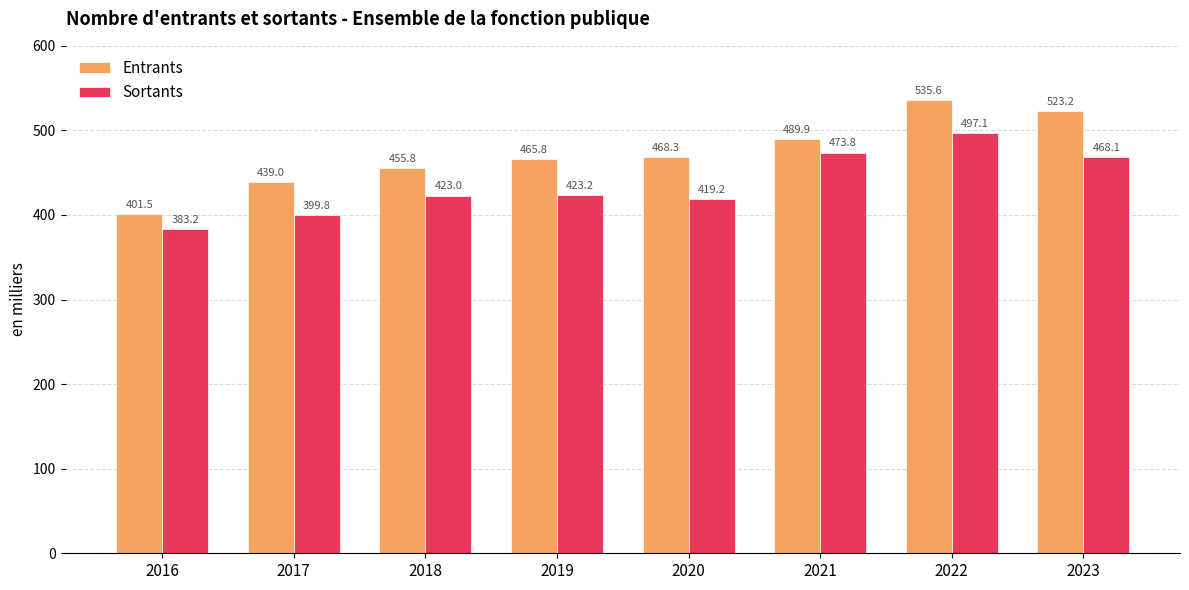

Which label corresponds to the smallest value in the chart?

2016